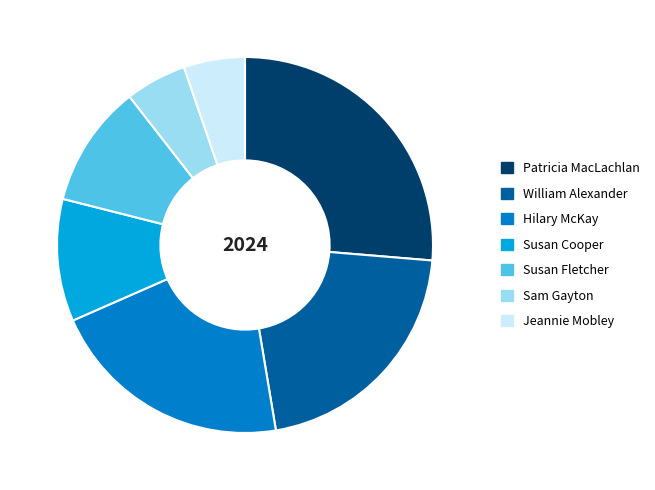

Do Hilary McKay and Patricia MacLachlan together represent more than half of the pie?

No